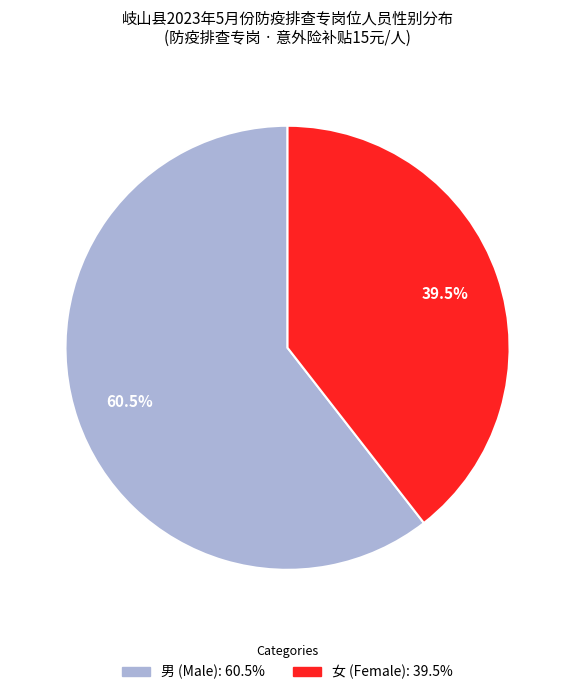

Is there a majority slice in this chart?

Yes